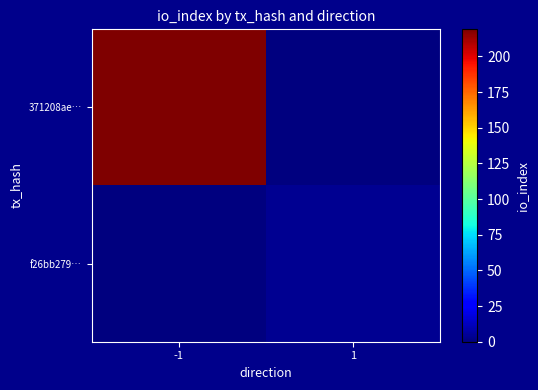

At which category is the sum across all series the highest?

-1